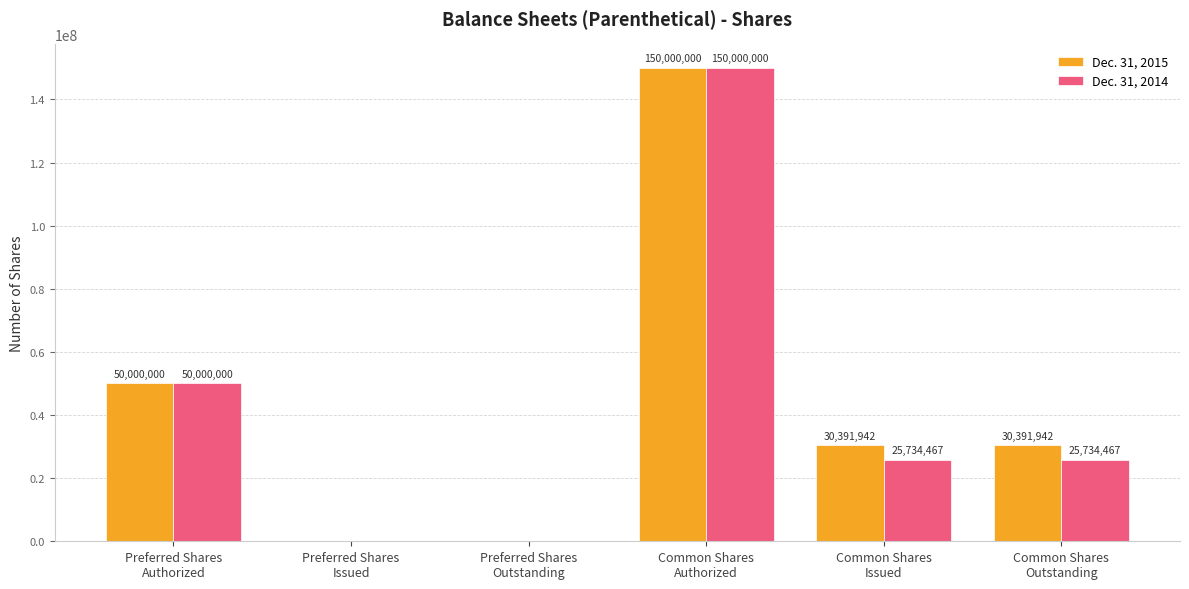

What is the sum of all Dec. 31, 2014 values?

251468934